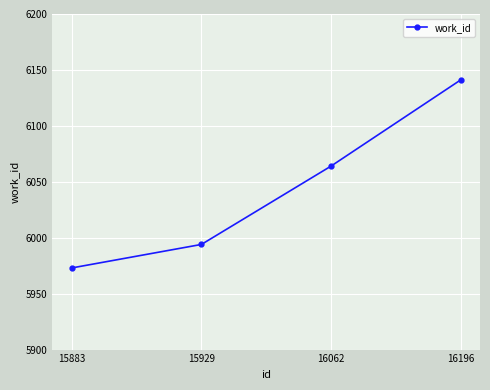

Reading left to right, list all the values displayed in this chart.

15883=5973	15929=5994	16062=6064	16196=6141